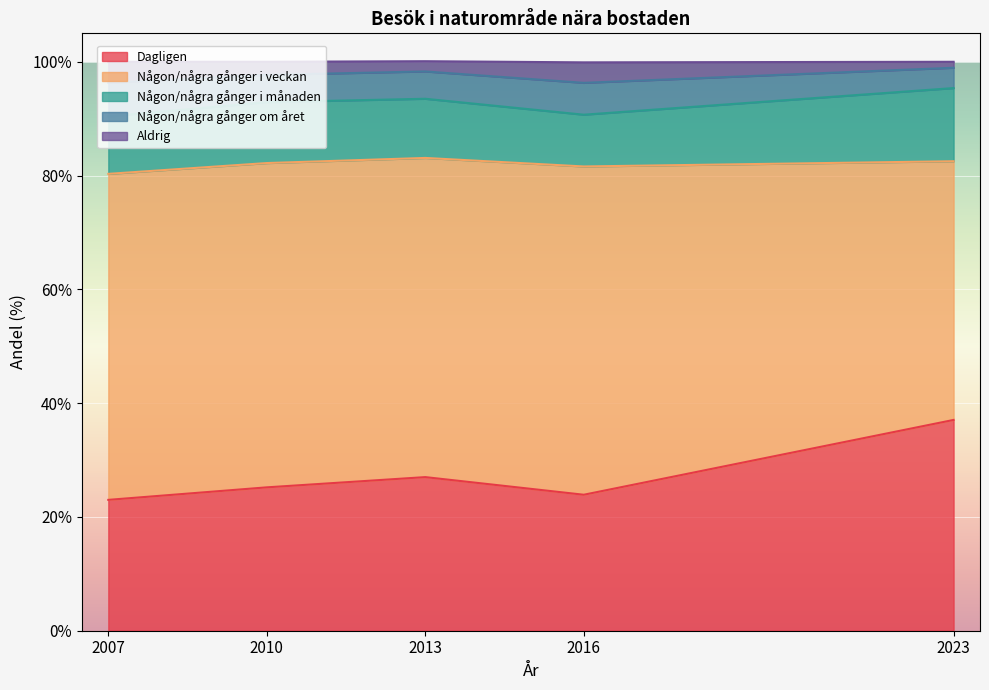

What are all the series names shown in the legend?

Dagligen, Någon/några gånger i veckan, Någon/några gånger i månaden, Någon/några gånger om året, Aldrig